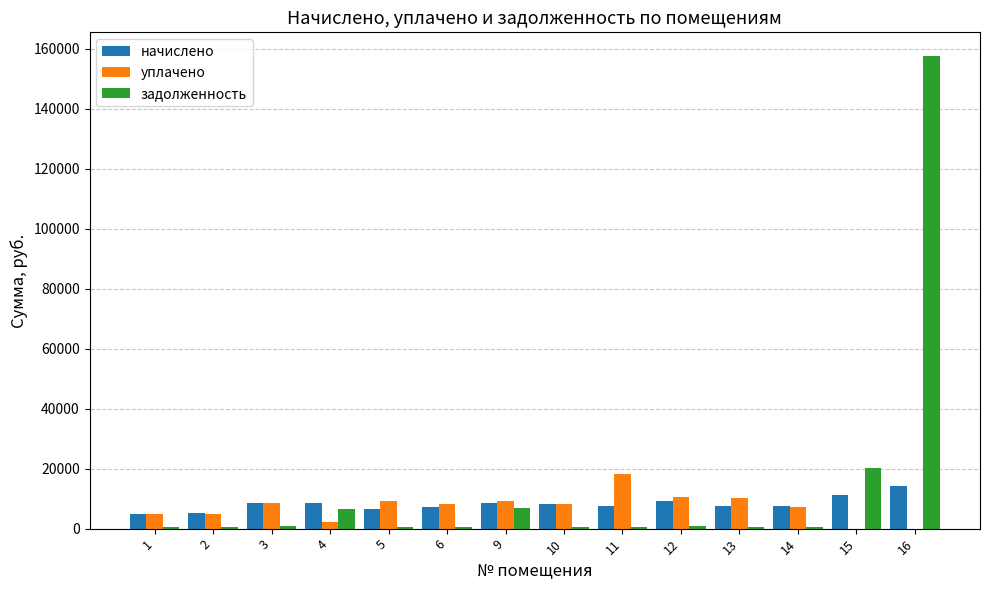

What is the greatest value displayed?

157560.9